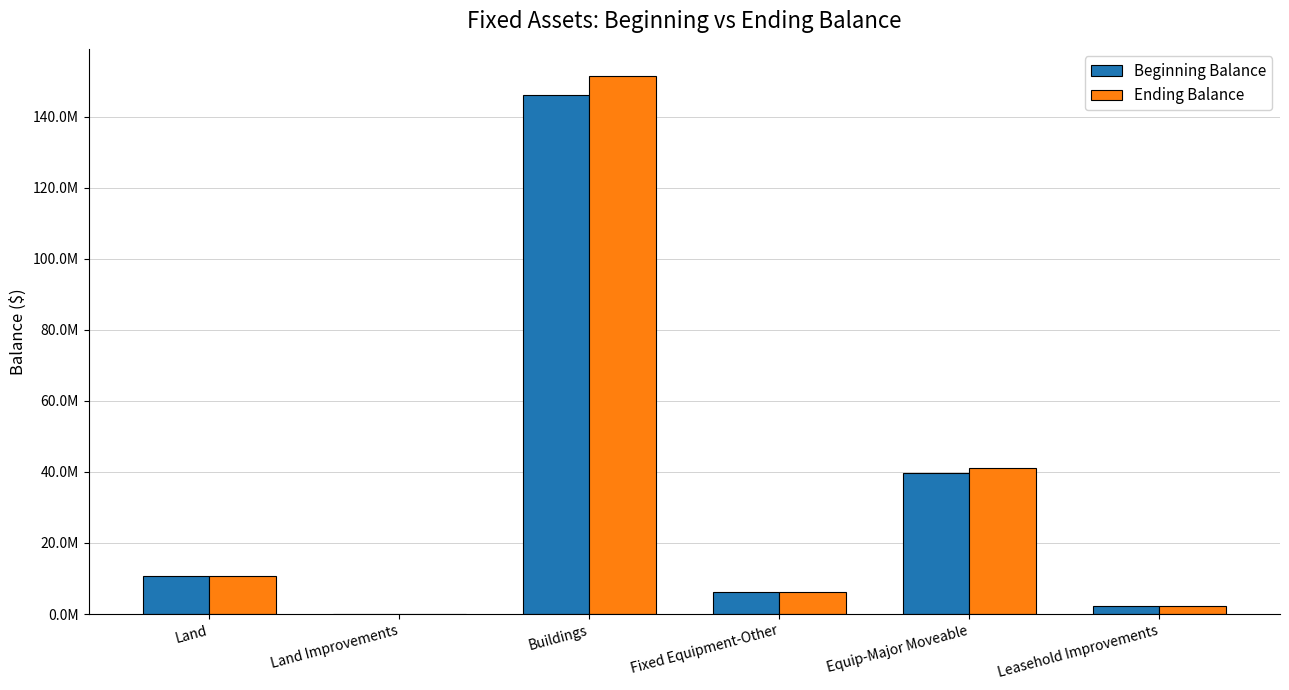

Are the bars grouped side by side (vs. stacked)?

Yes